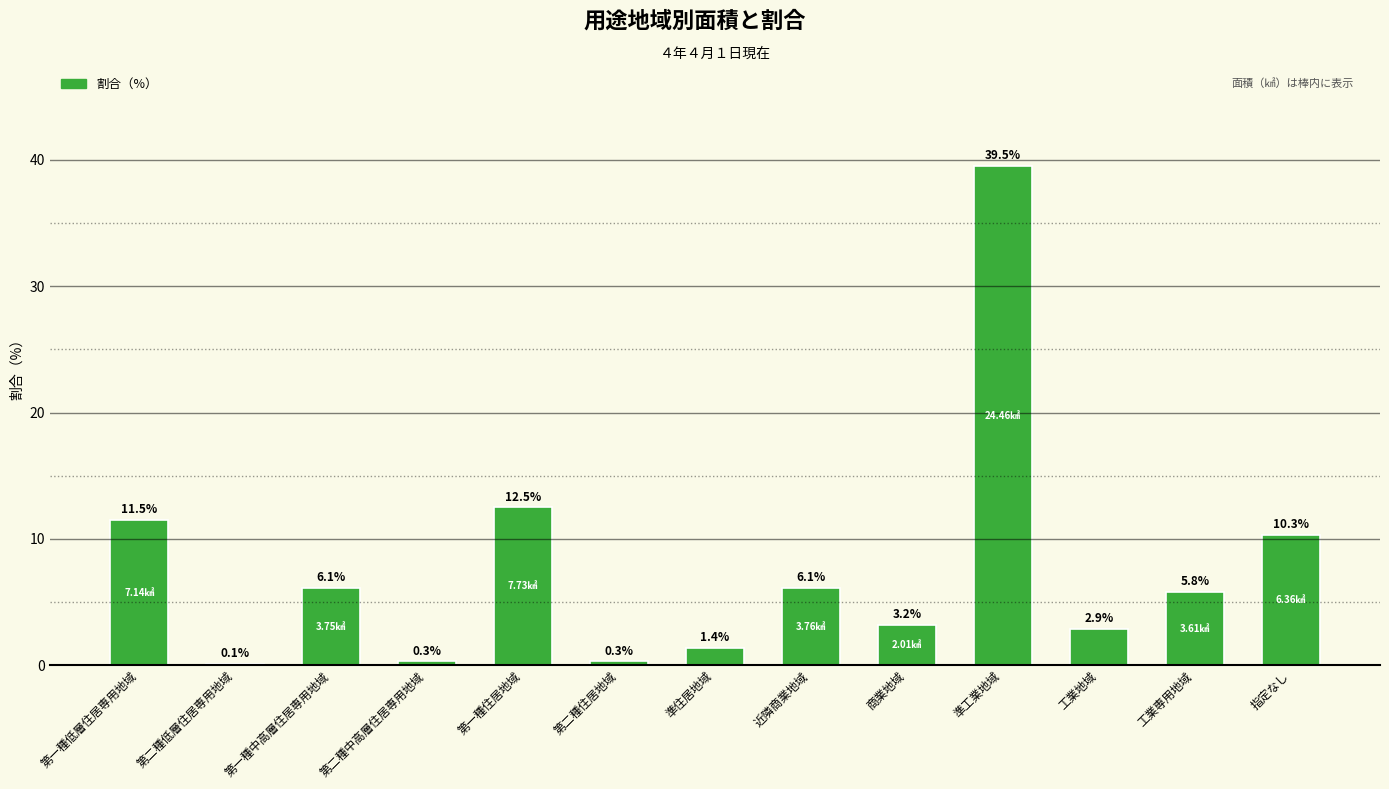

Which has a higher value, 工業地域 or 第一種住居地域?

第一種住居地域